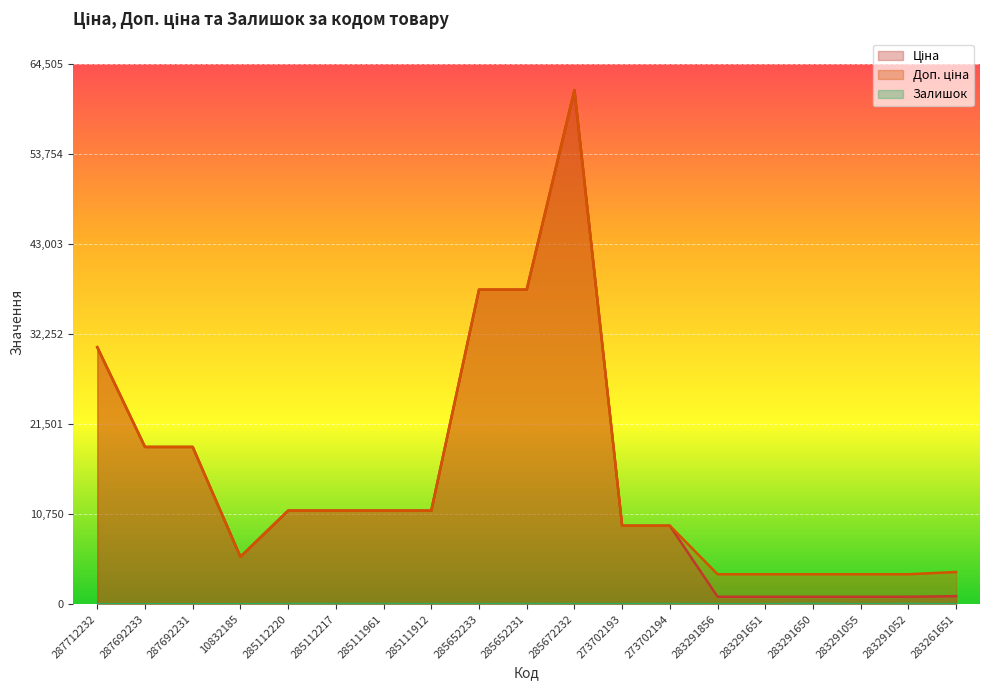

What is the total value across all series at 285112220?

22393.3